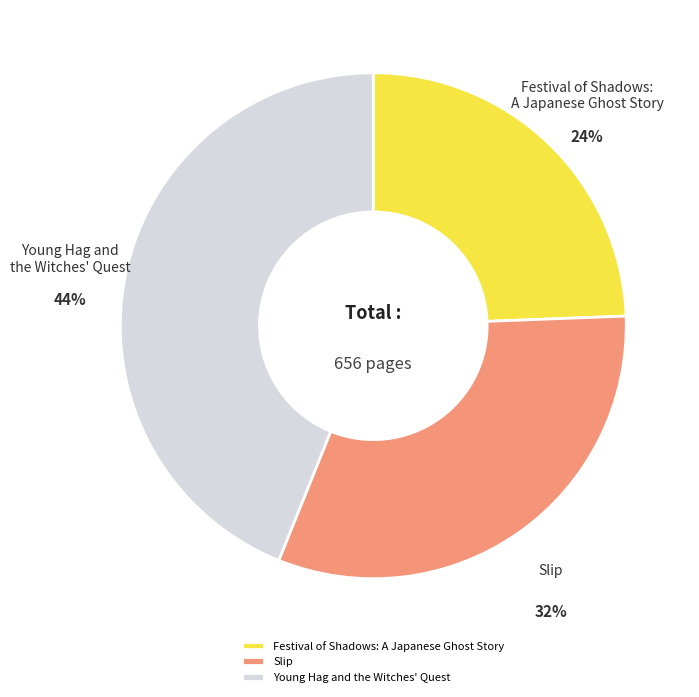

To the nearest percent, what is the difference between the largest and smallest slice percentages?

20%